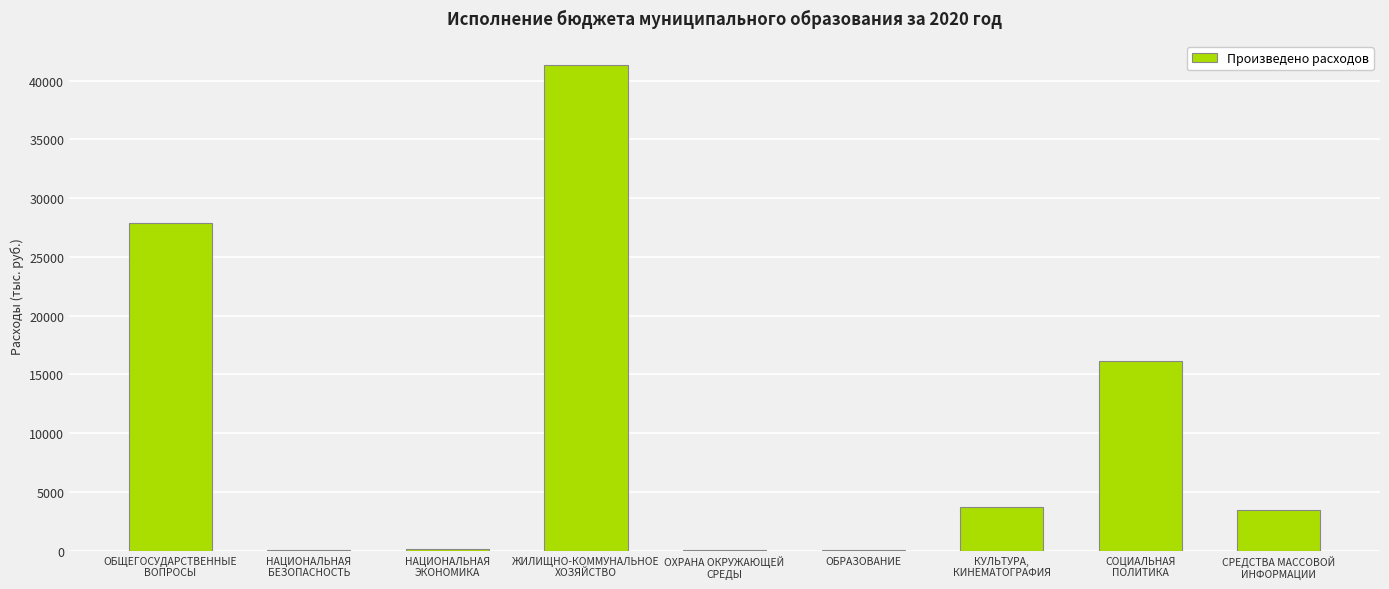

What is the sum of all values?

92887.6